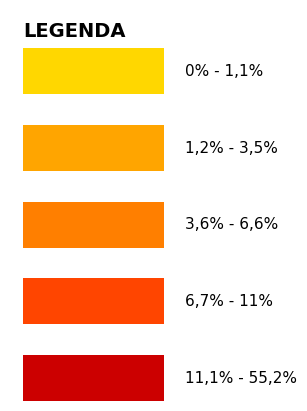

True or false: 78c2ecd7a7082e40667cf55cf19413c9c1efa49 has a value of 1 at io_index.

False